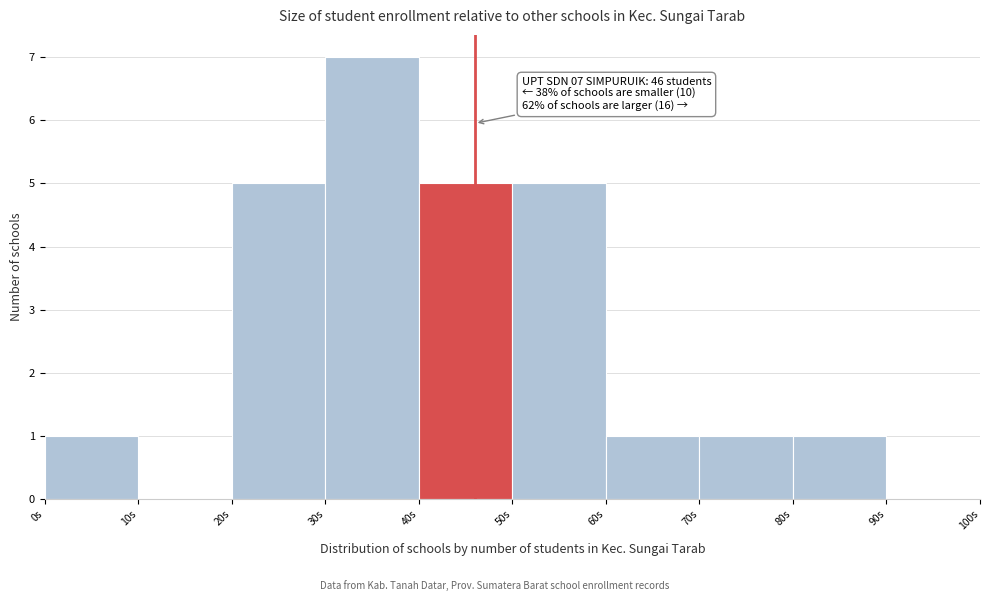

Which range on the x-axis has the tallest bar?

30 to 40